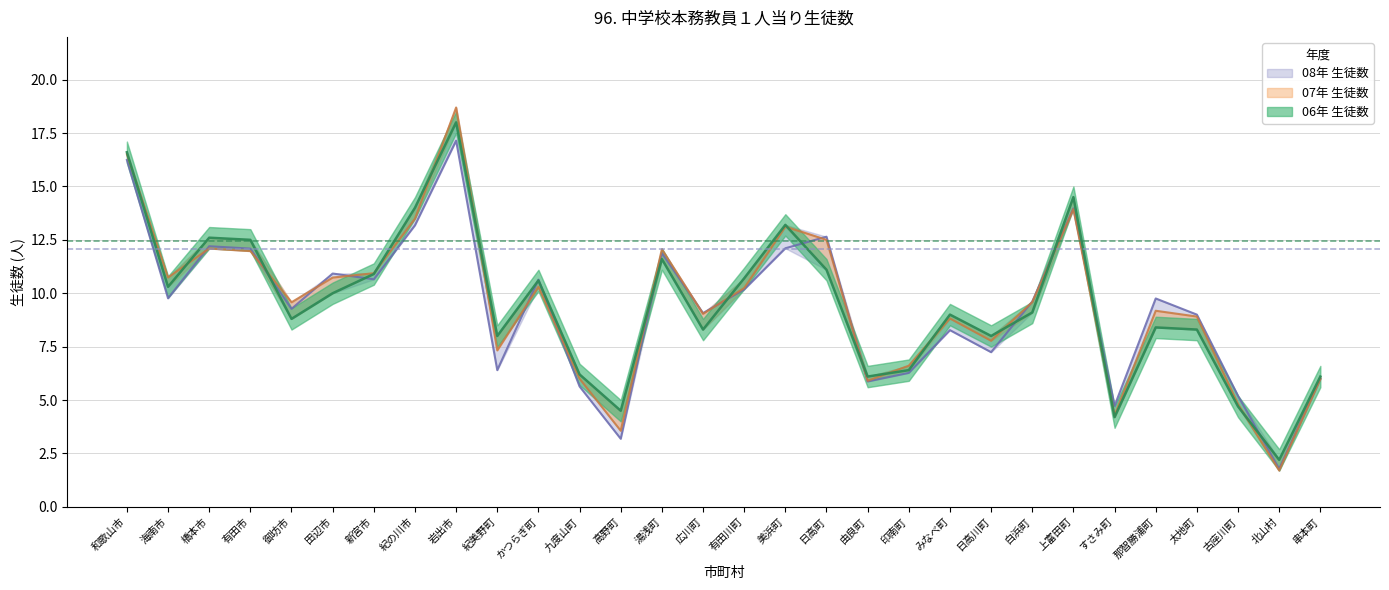

What is the difference between the maximum and minimum values in the 07年 生徒数 series?

17.0